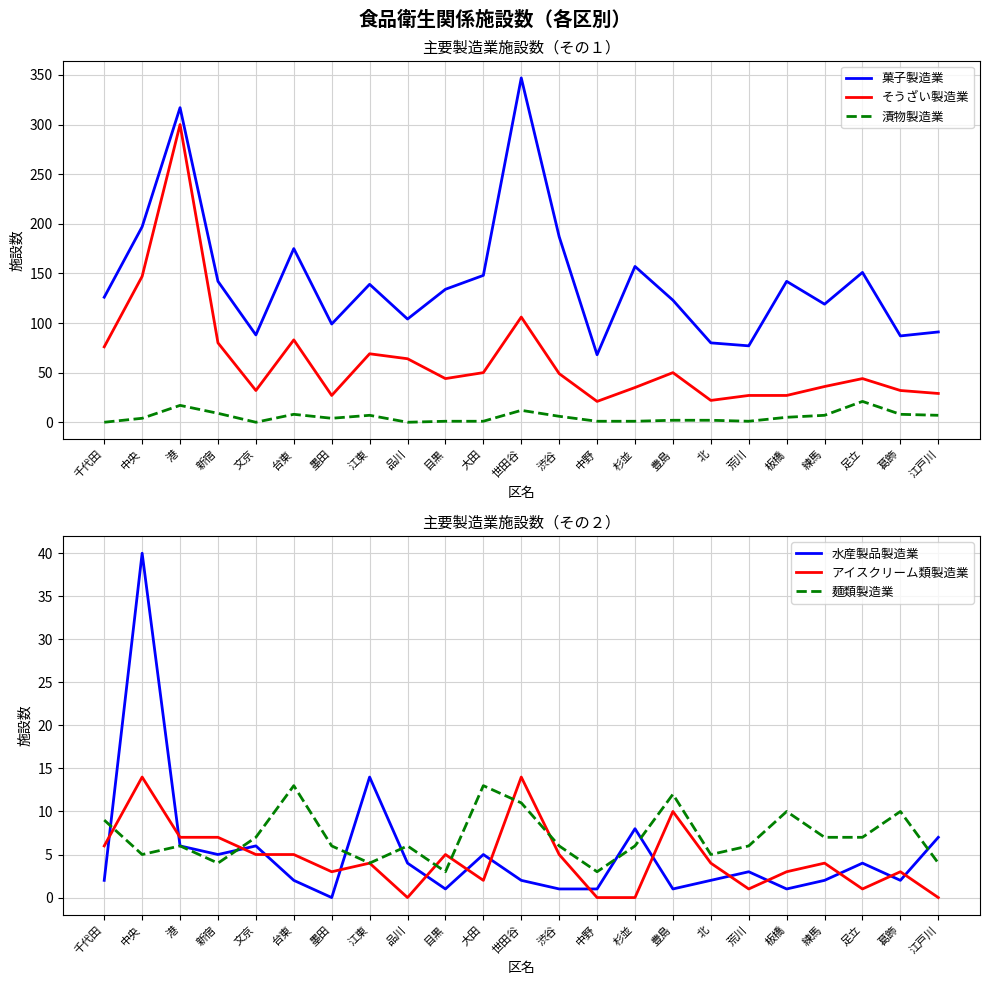

What are all the series names shown in the legend?

菓子製造業, そうざい製造業, 漬物製造業, 水産製品製造業, アイスクリーム類製造業, 麺類製造業